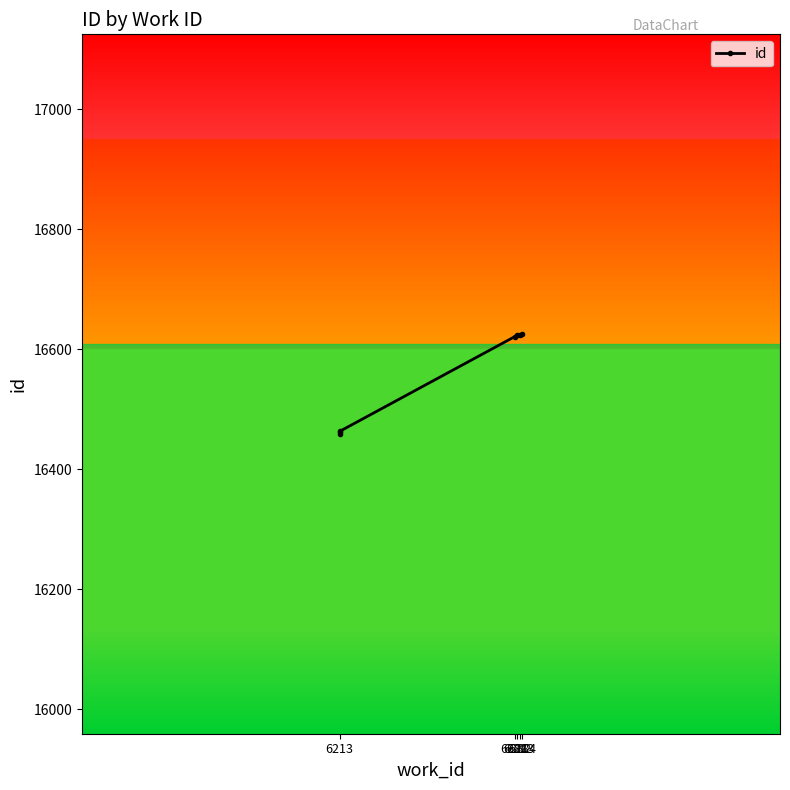

Where does the data first go above 16621?

6282